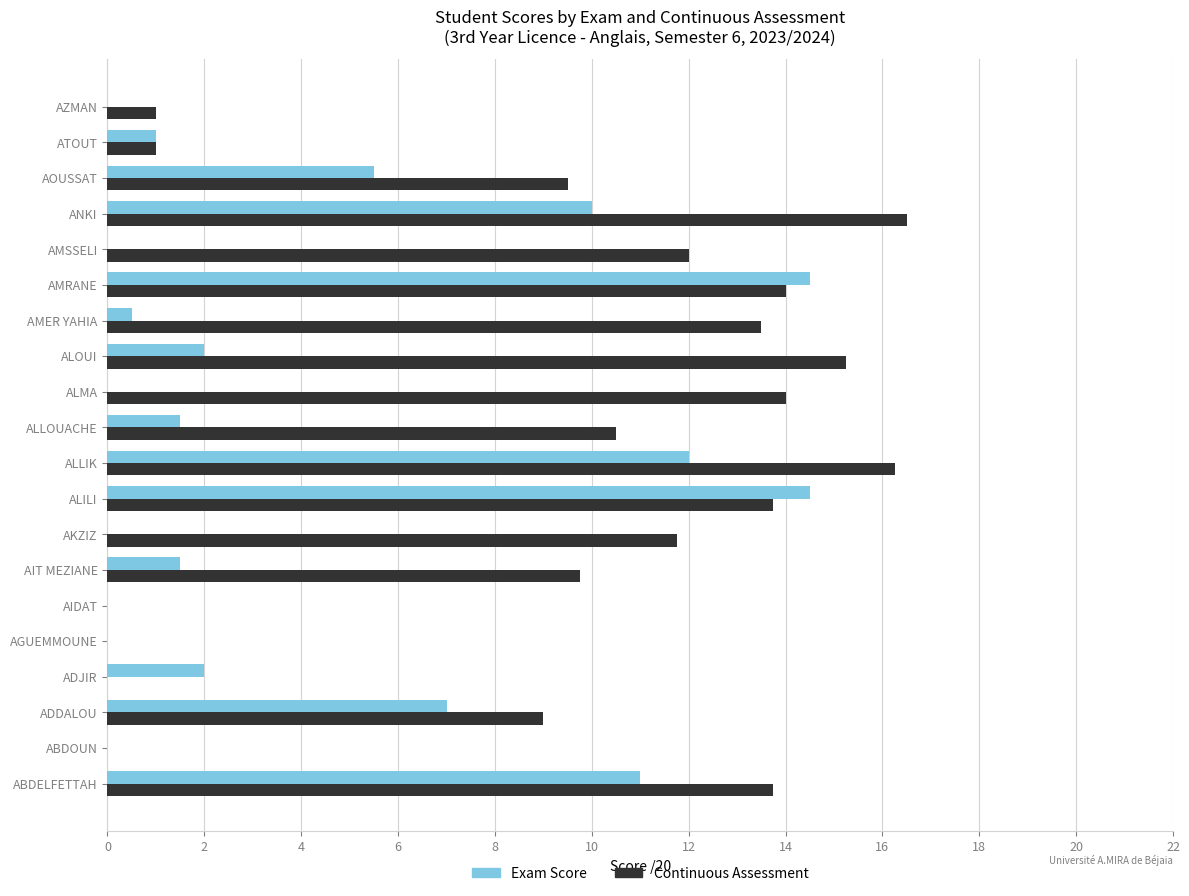

The Continuous Assessment series shows 11.8 at AKZIZ. True or false?

True